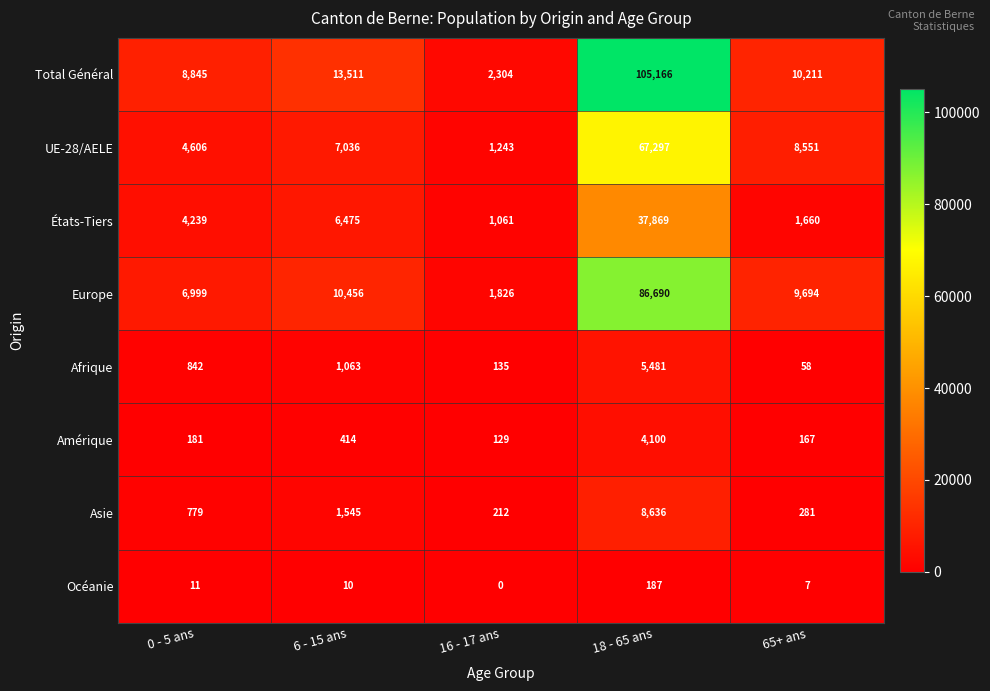

What is the lowest value of the Total Général series?

2304